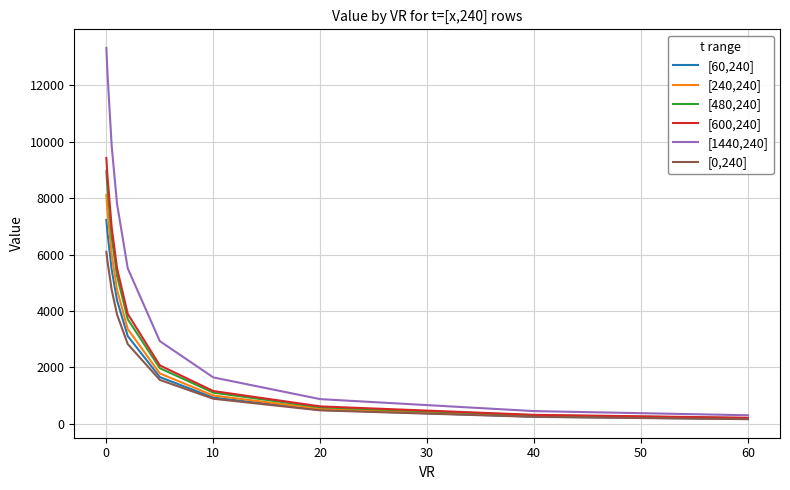

Which series has the widest spread of values?

[1440,240]